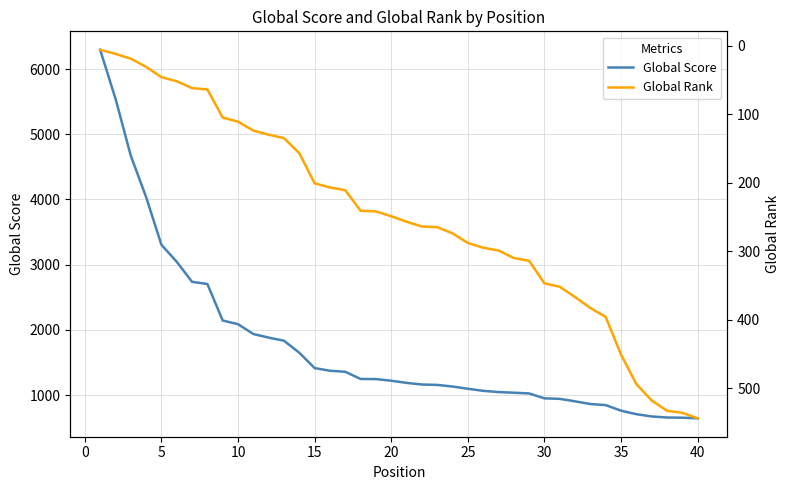

Which series has the largest range (max minus min)?

Global Score